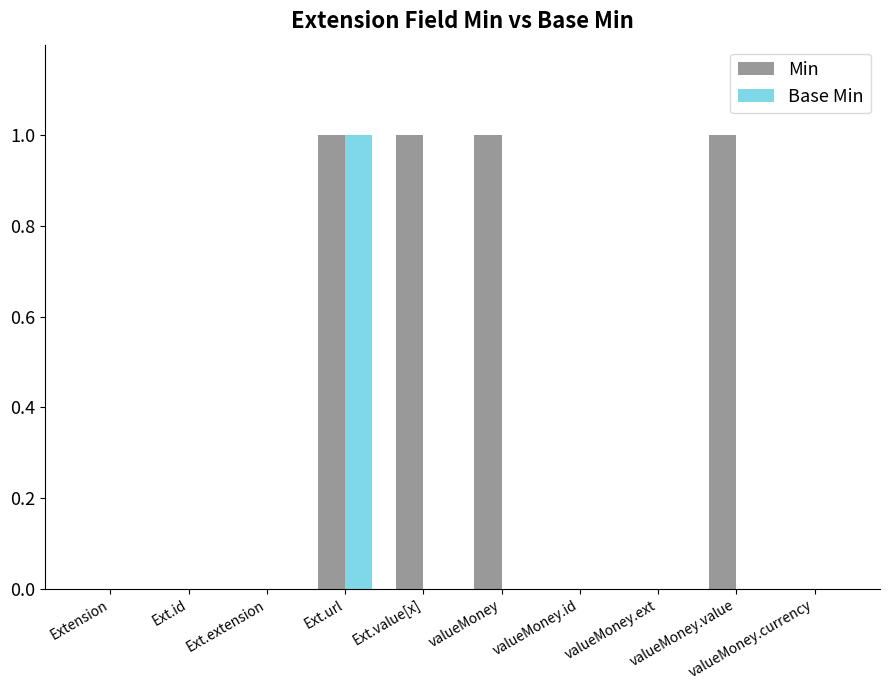

Which series has the largest total across all categories?

Min